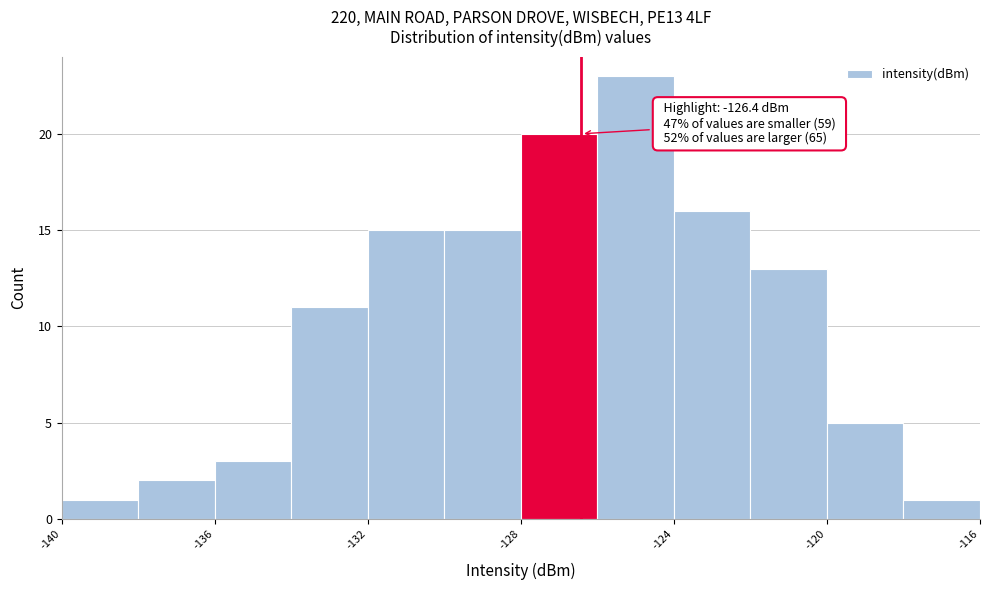

Which range on the x-axis has the tallest bar?

-126 to -124